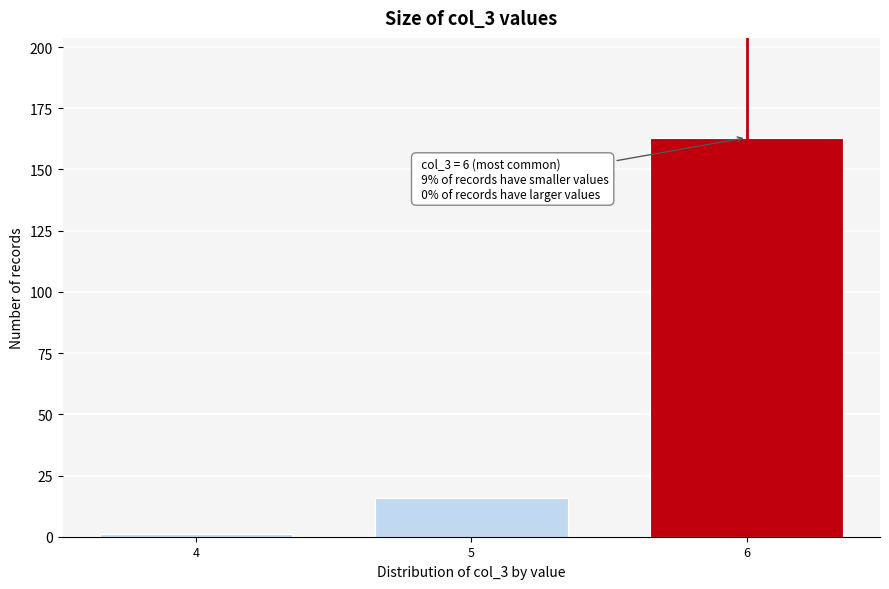

Reading left to right, extract all data points from this chart.

1	16	163